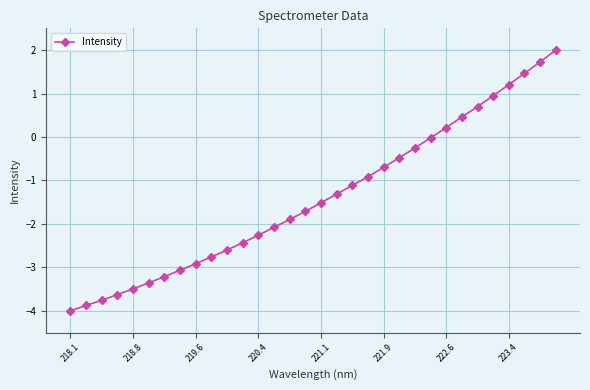

What is the value of the 8th point from the left?

-3.1